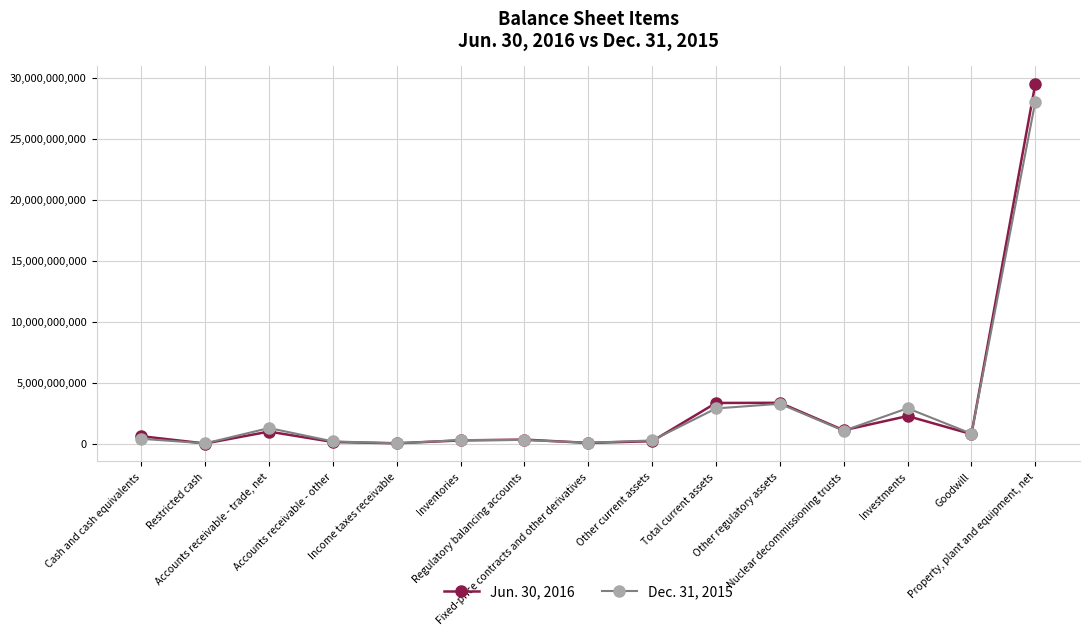

What is the difference between the second highest and second lowest values in the Dec. 31, 2015 series?

3243000000